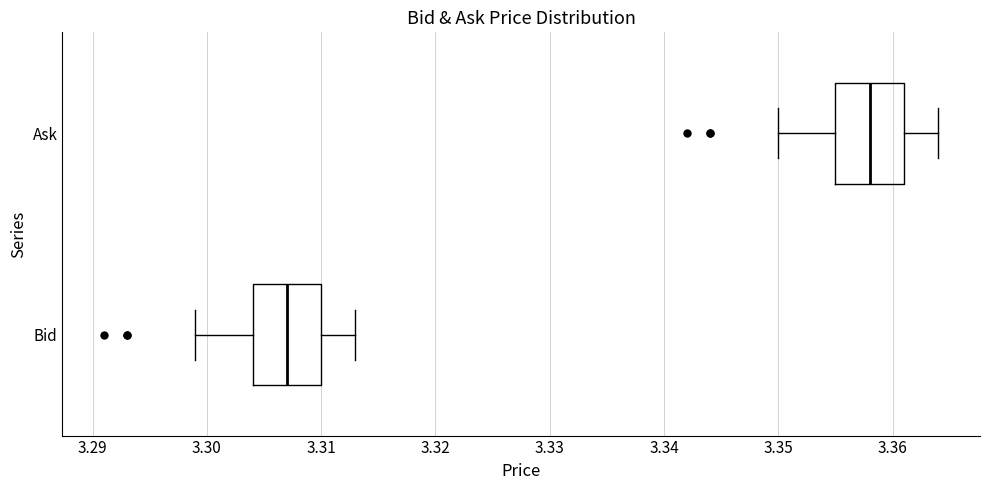

Which box's median line is the furthest to the left?

Bid